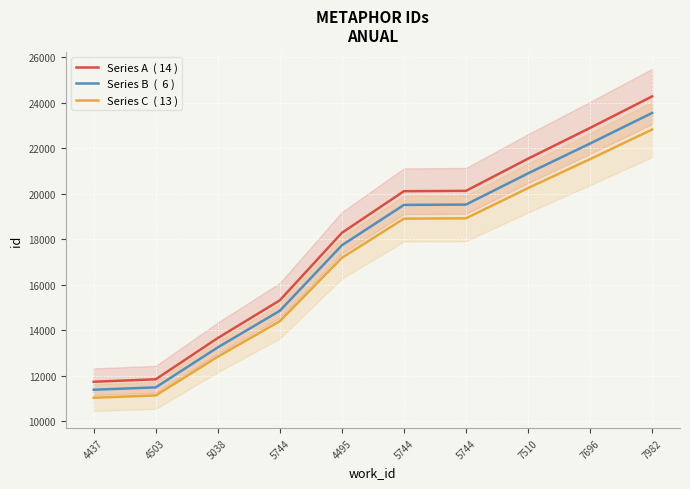

True or false: Series A  ( 14 ) has a value of 35479.5 at 7696.

False